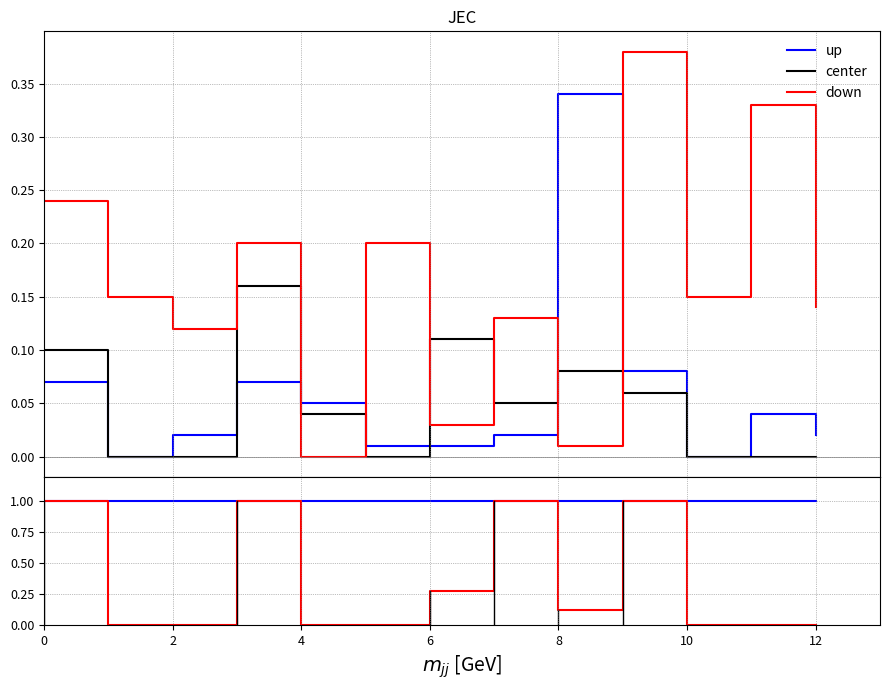

How many lines are shown in the chart?

3